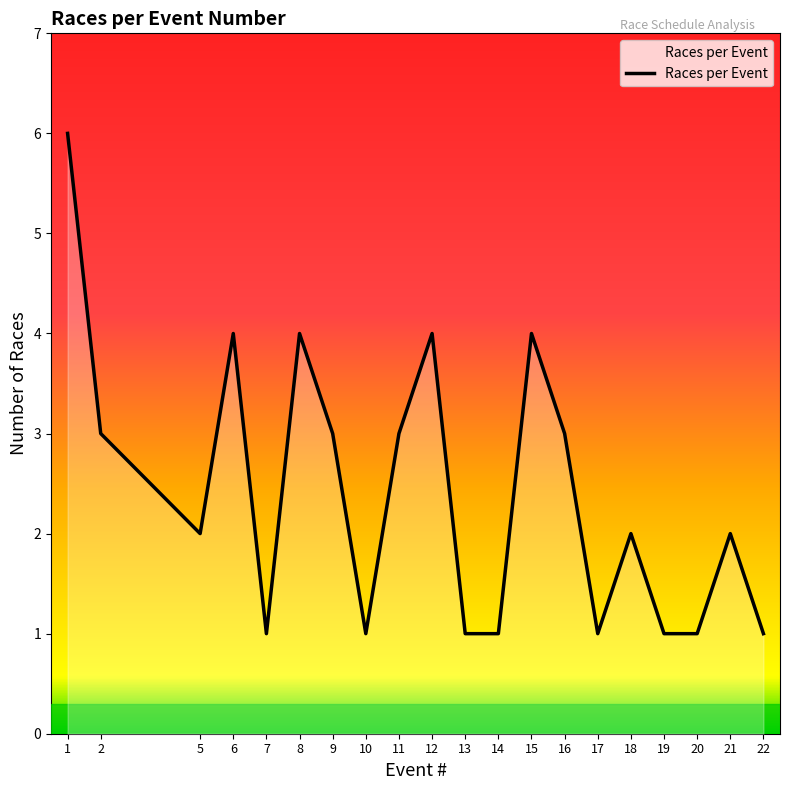

What is the maximum value shown in the chart?

6